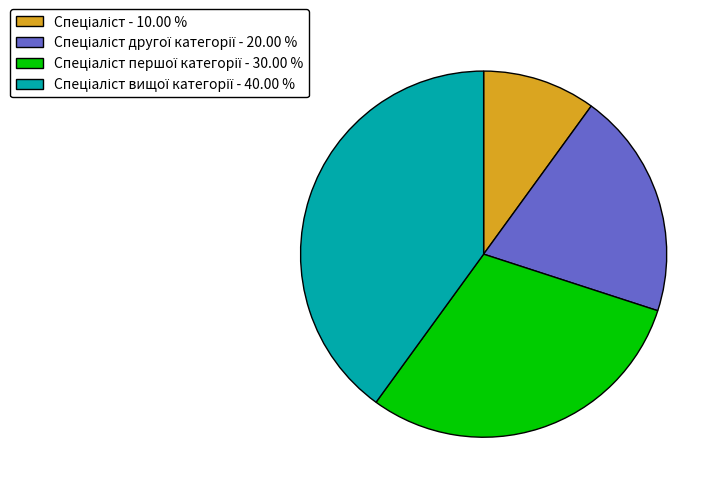

Does any single category account for the majority?

No